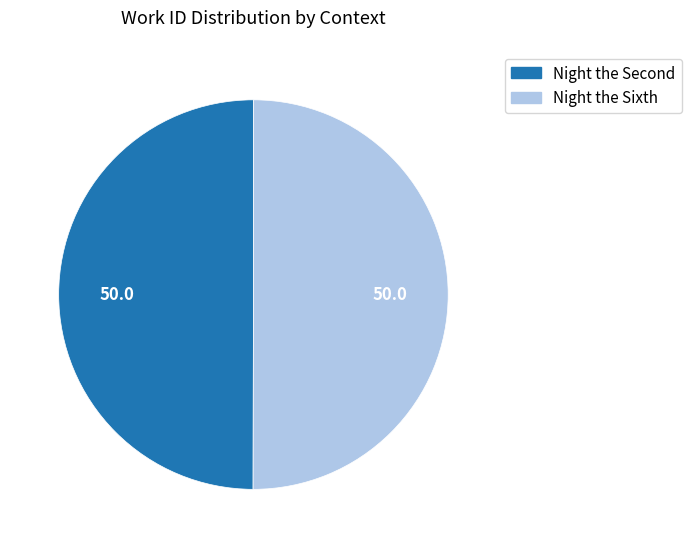

True or false: Night the Sixth accounts for 39% of the total.

False